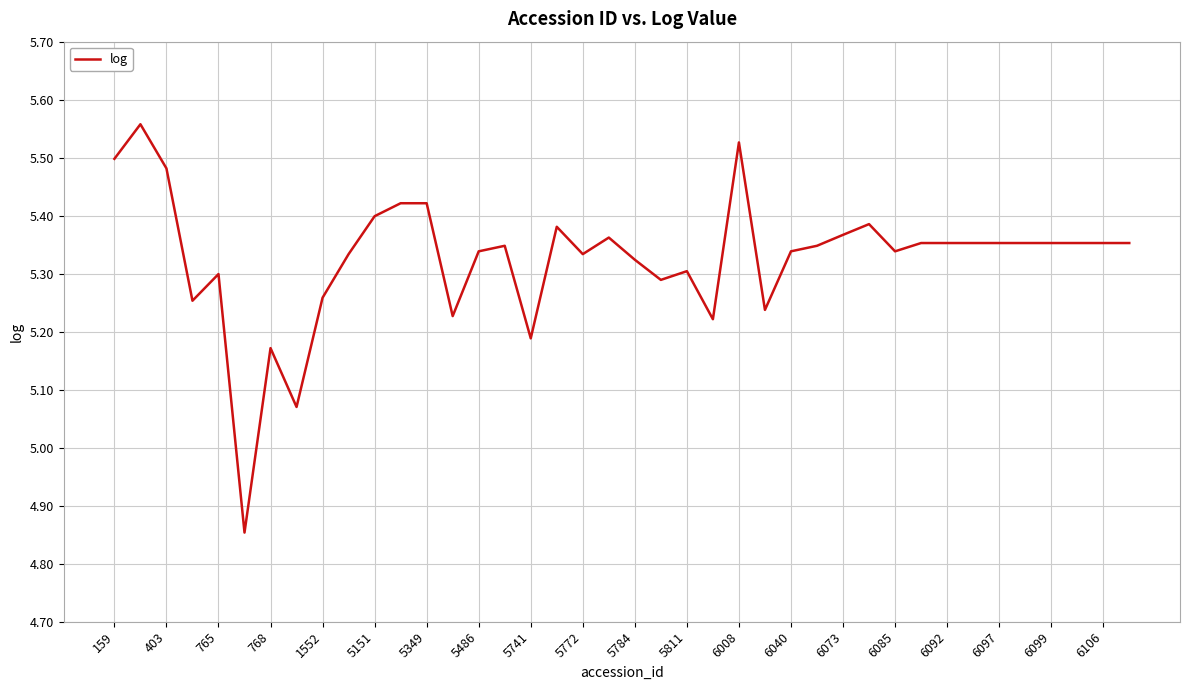

What is the difference between the maximum and minimum values?

0.7